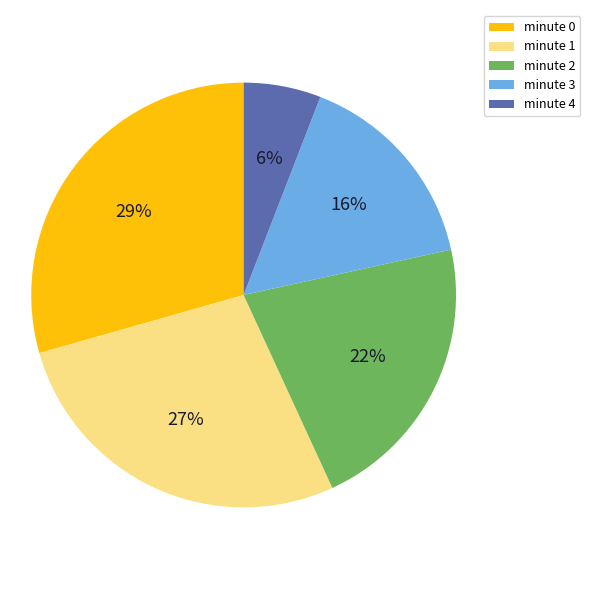

Between minute 4 and minute 2, which is larger?

minute 2